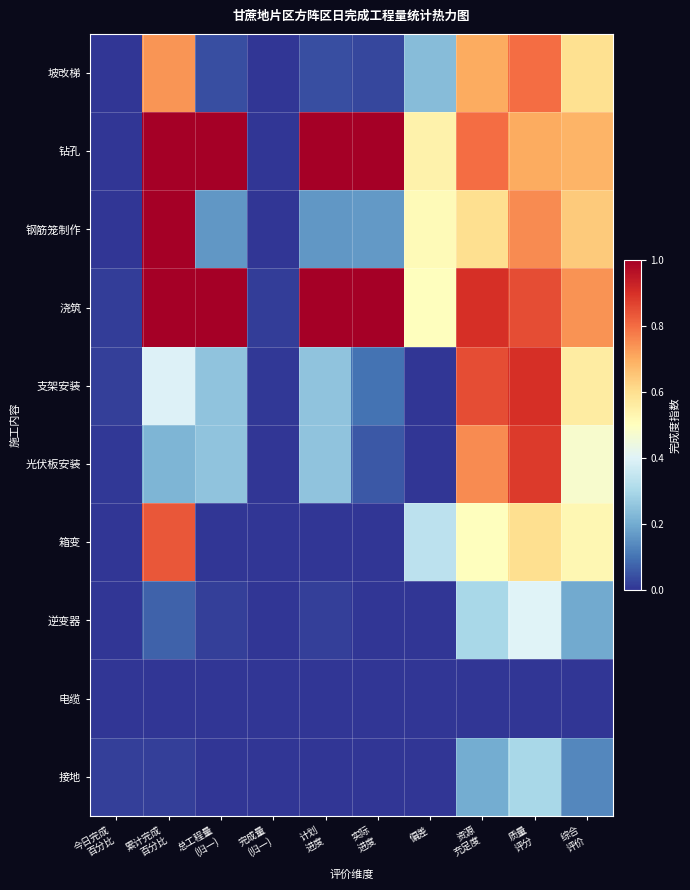

At which category is the sum across all series the highest?

质量
评分